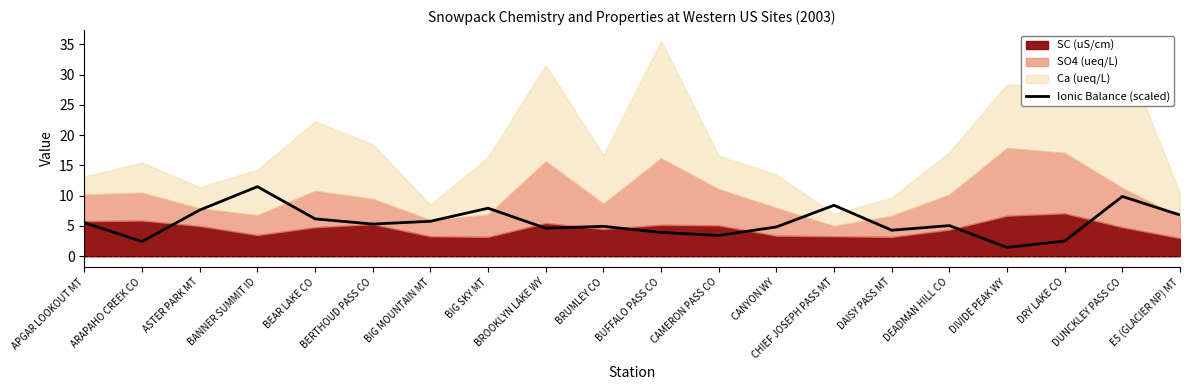

List the labels in order of value, largest first.

BANNER SUMMIT ID, DUNCKLEY PASS CO, CHIEF JOSEPH PASS MT, BIG SKY MT, ASTER PARK MT, E5 (GLACIER NP) MT, BEAR LAKE CO, BIG MOUNTAIN MT, APGAR LOOKOUT MT, BERTHOUD PASS CO, DEADMAN HILL CO, BRUMLEY CO, CANYON WY, BROOKLYN LAKE WY, DAISY PASS MT, BUFFALO PASS CO, CAMERON PASS CO, DRY LAKE CO, ARAPAHO CREEK CO, DIVIDE PEAK WY